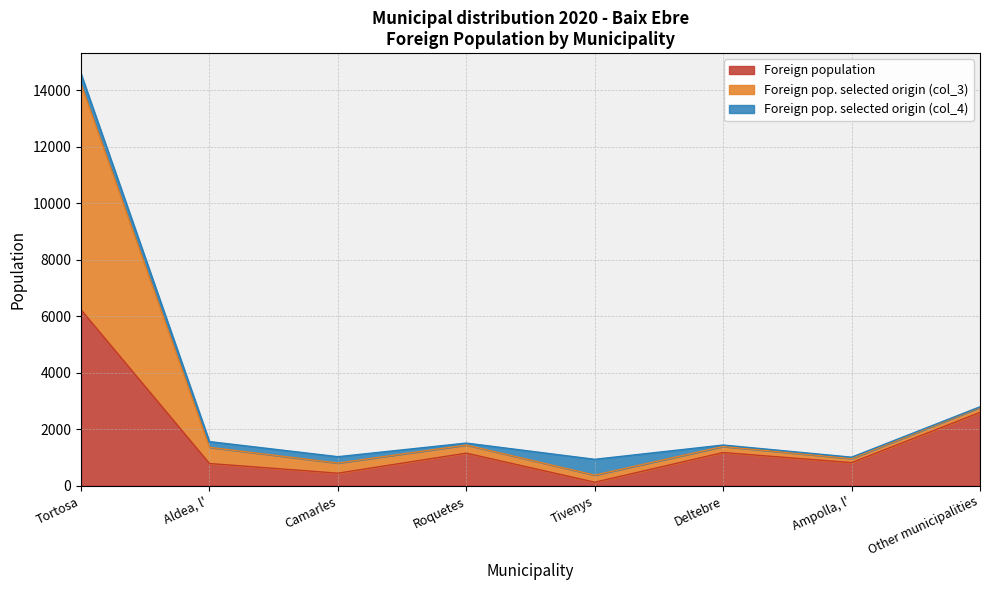

Between Tivenys and Ampolla, l', which series saw the biggest shift?

Foreign population